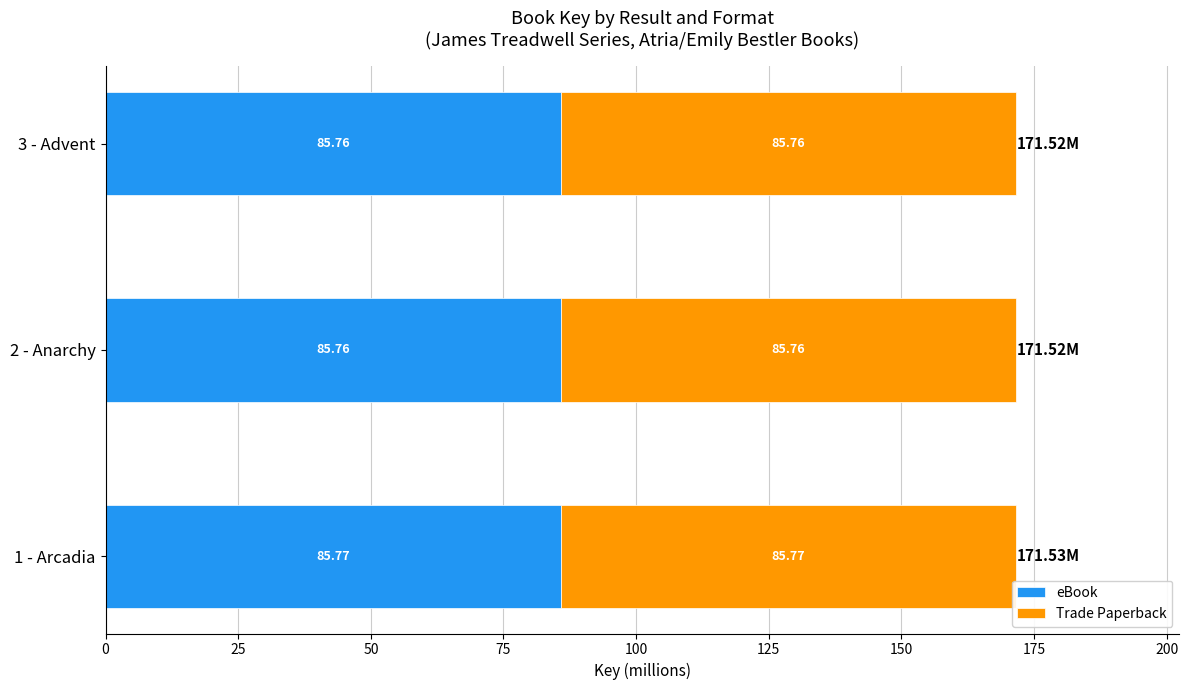

What is the sum of all eBook values?

257.3